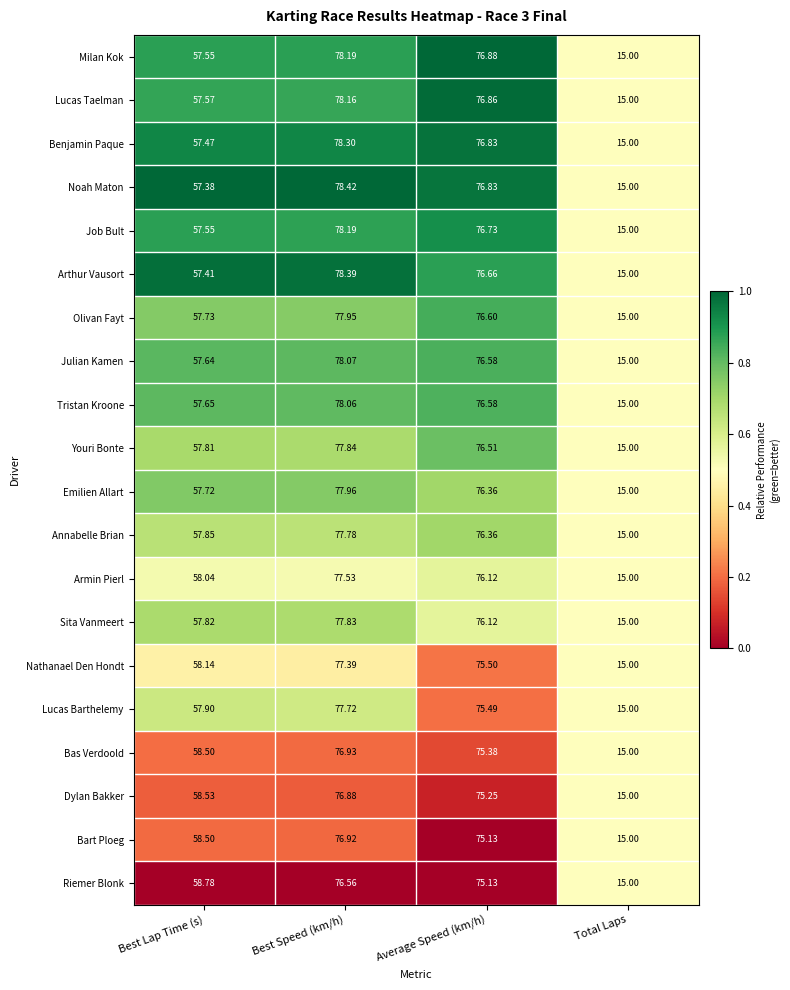

Which series has the largest range (max minus min)?

Noah Maton